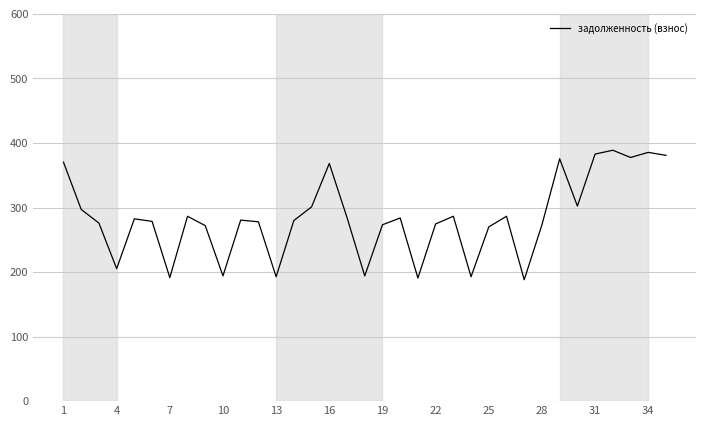

Is this an area chart (filled region under the line)?

No